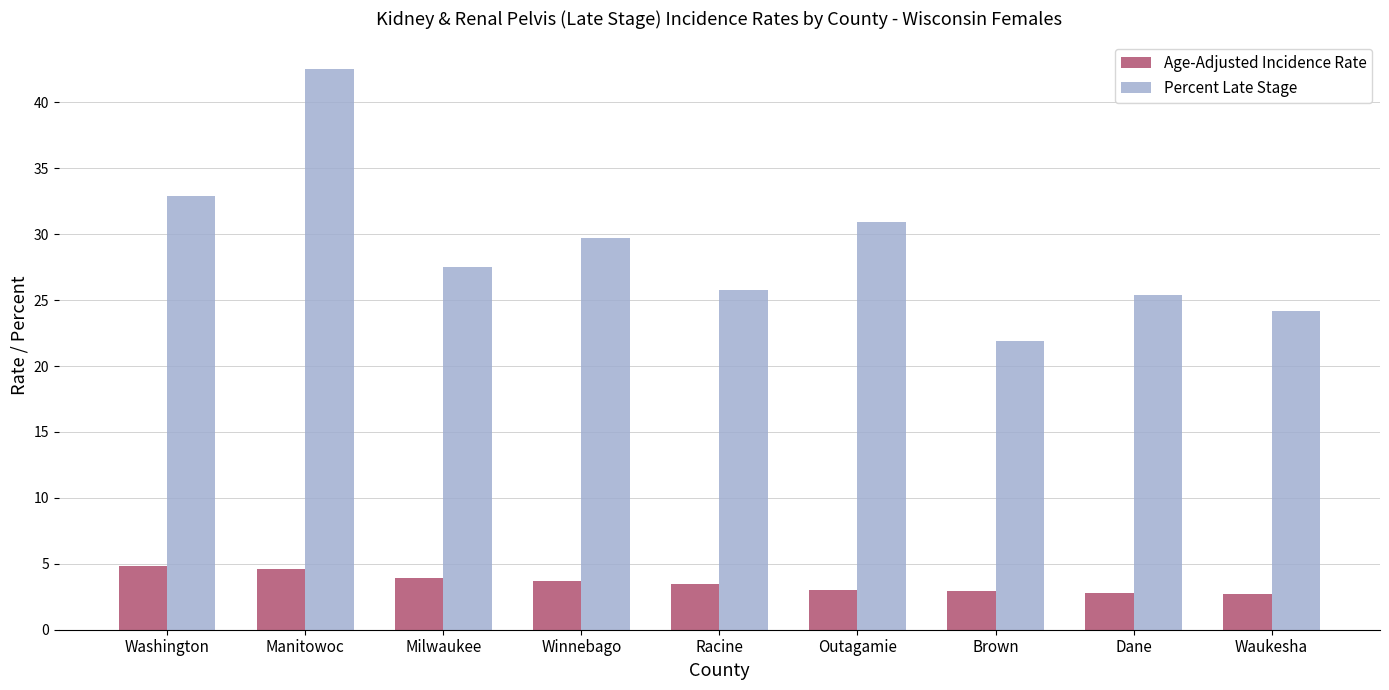

What is the difference between the Age-Adjusted Incidence Rate values at Manitowoc and Waukesha?

1.9